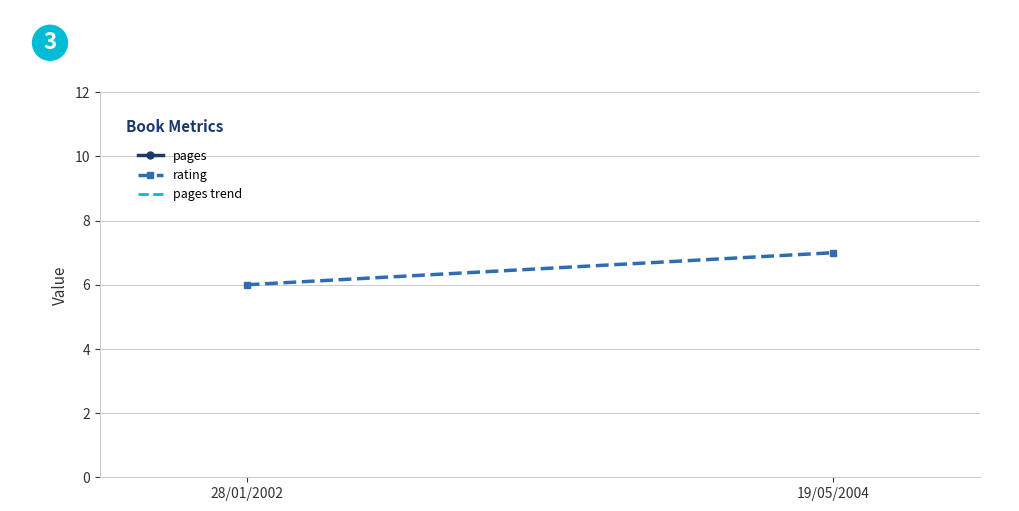

At which label is pages closest to 50?

28/01/2002